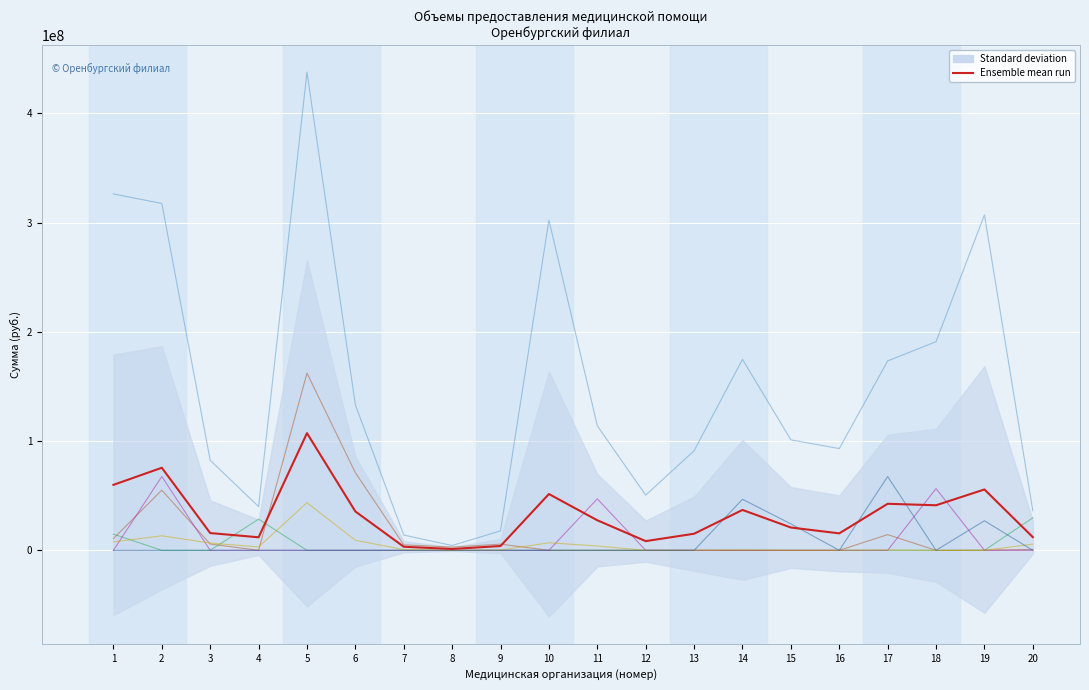

Rank the series at 6 from lowest to highest value.

Круглосуточный стационар (руб.), Роды (руб.), СМП (руб.), Амб.-поликл. ММЦ (руб.), Дневной стационар (руб.), Итого (руб.)